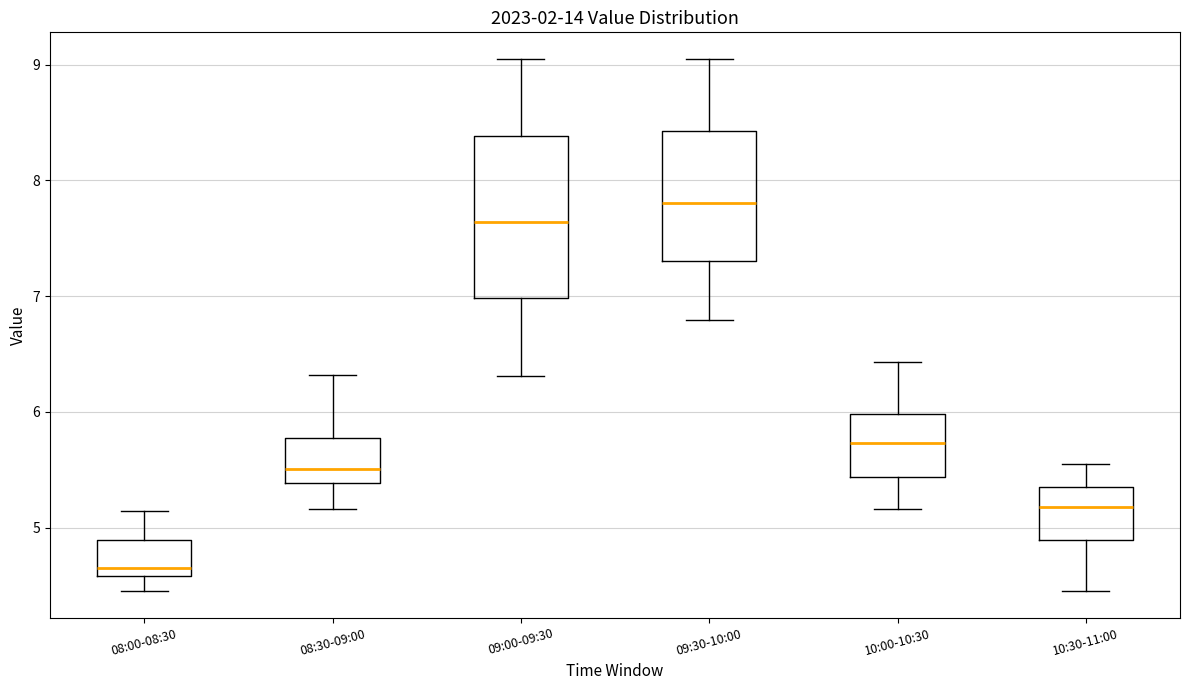

Which box has the highest median line?

09:30-10:00